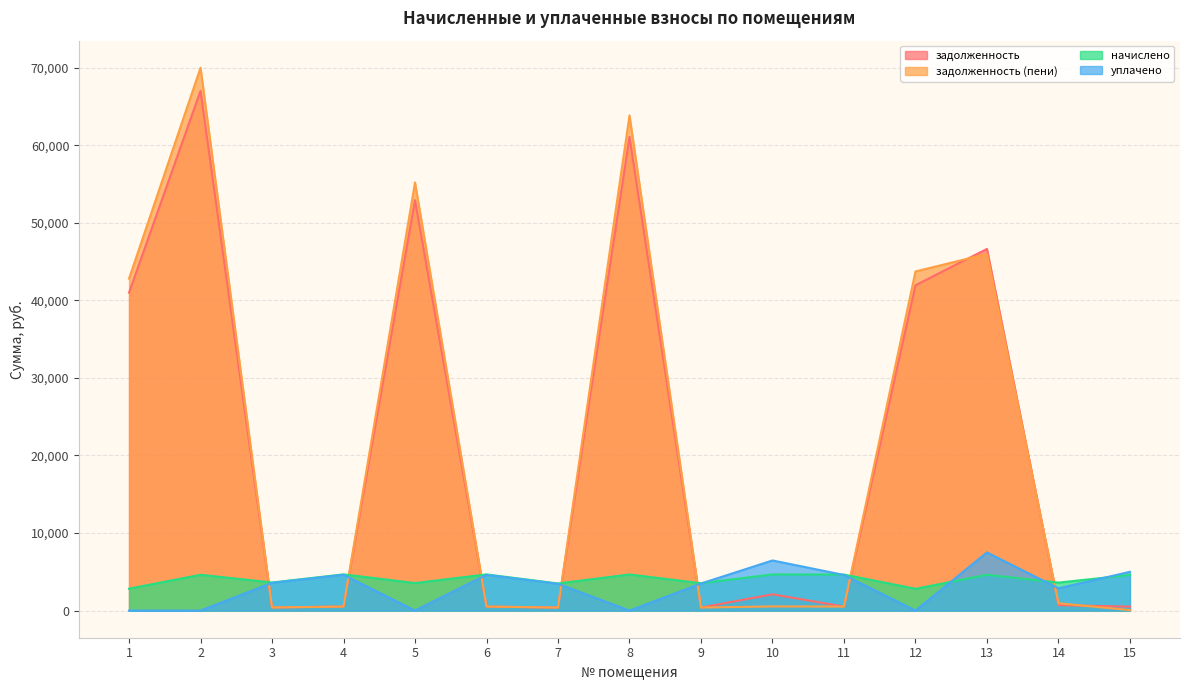

At which label does задолженность (пени) first exceed 536?

1